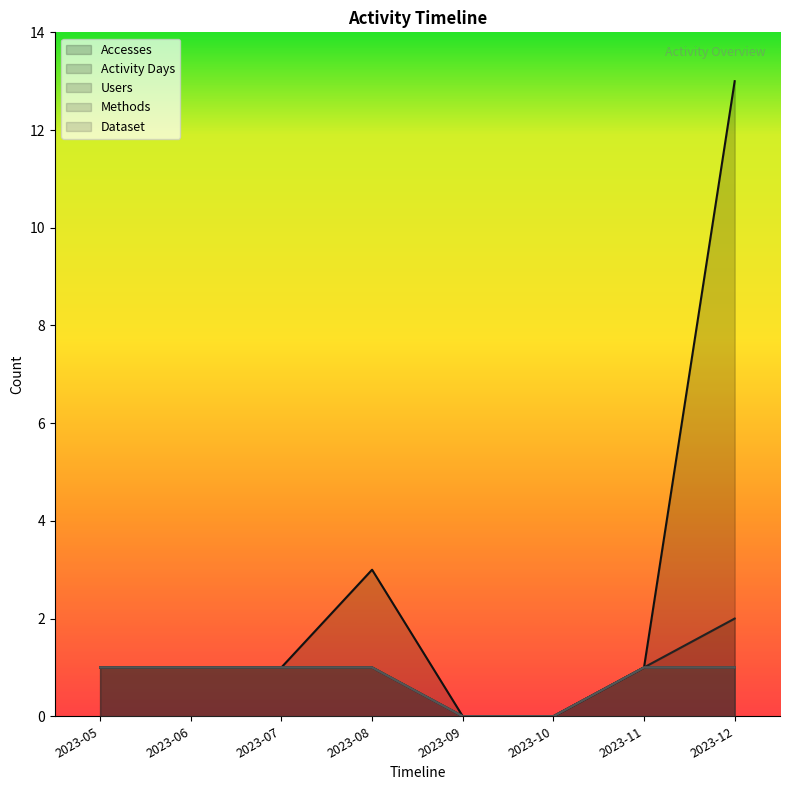

What is the difference between the maximum and minimum values in the Methods series?

1